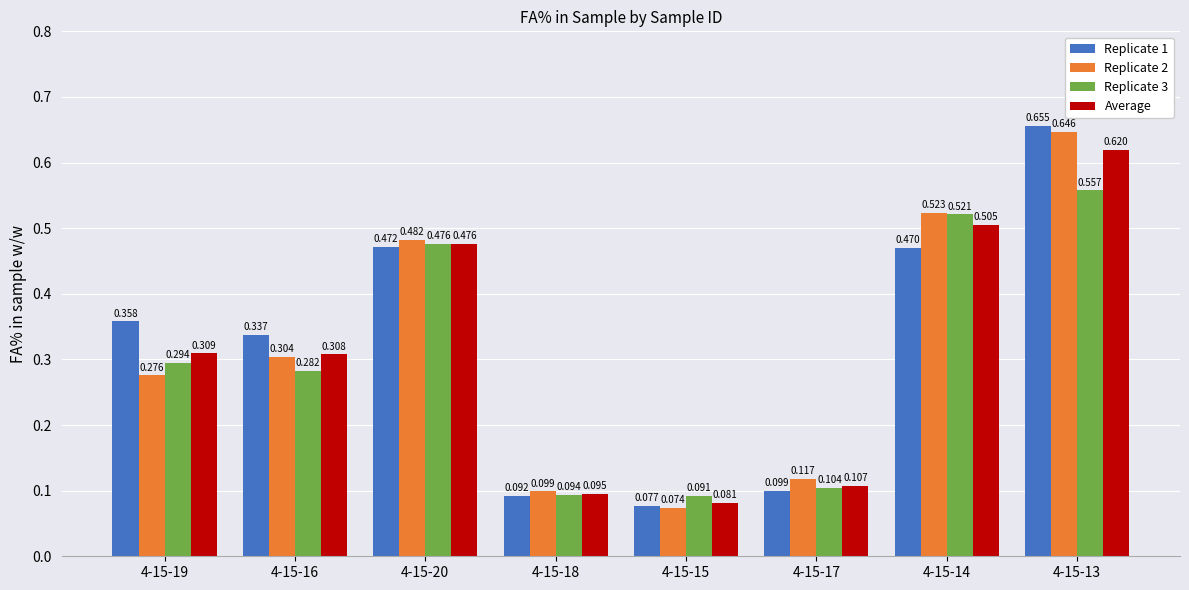

At which category does the chart reach its minimum across all series?

4-15-15